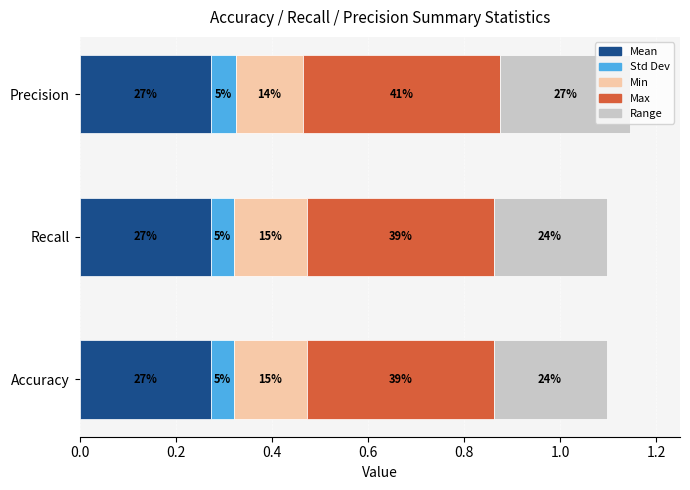

What are all the series names shown in the legend?

Mean, Std Dev, Min, Max, Range